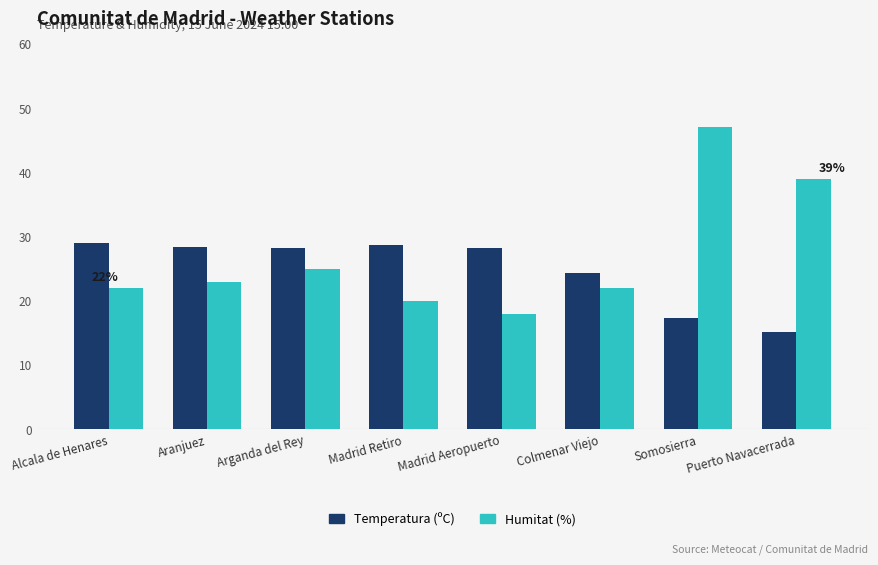

What is the value of the Temperatura (ºC) bar at the 4th from the left?

28.7